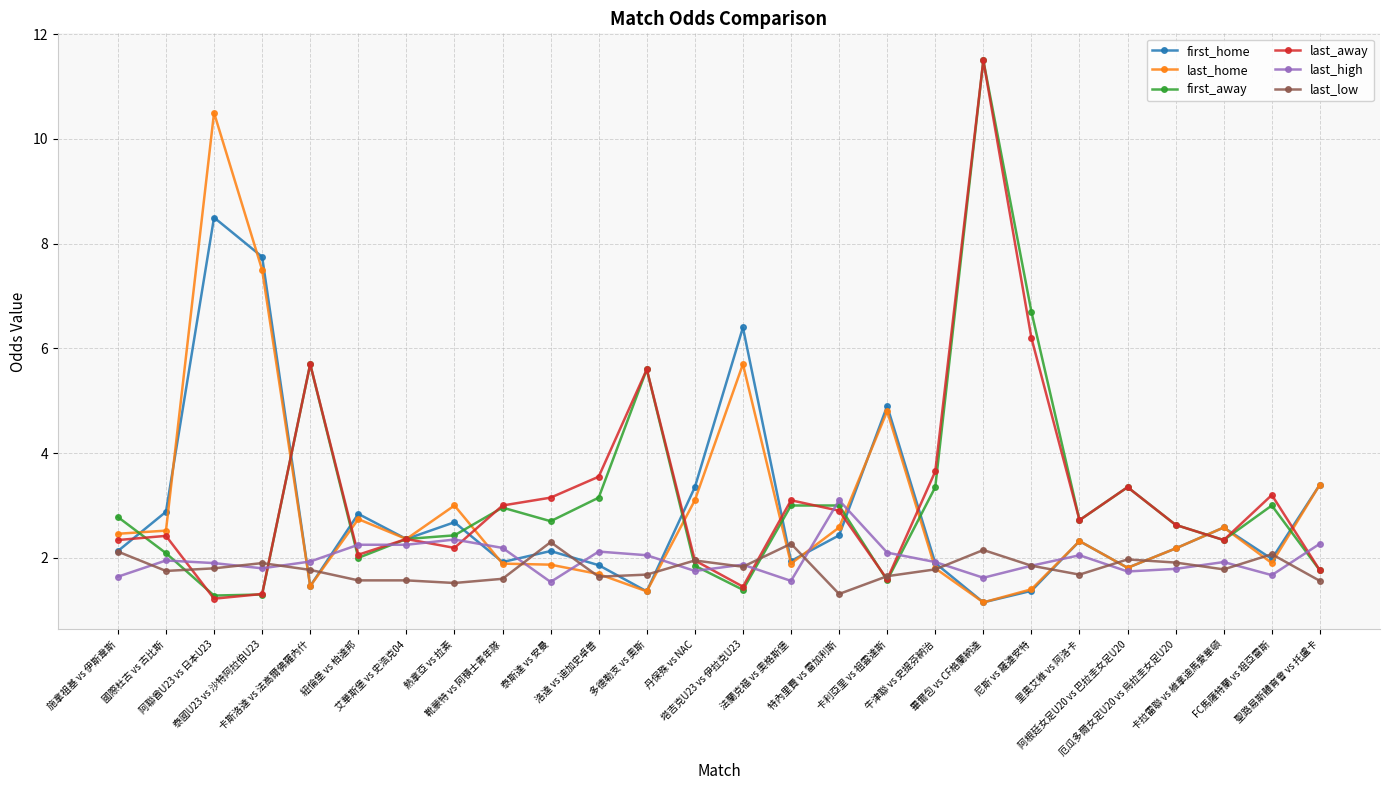

Where is the first local minimum for last_high?

泰國U23 vs 沙特阿拉伯U23